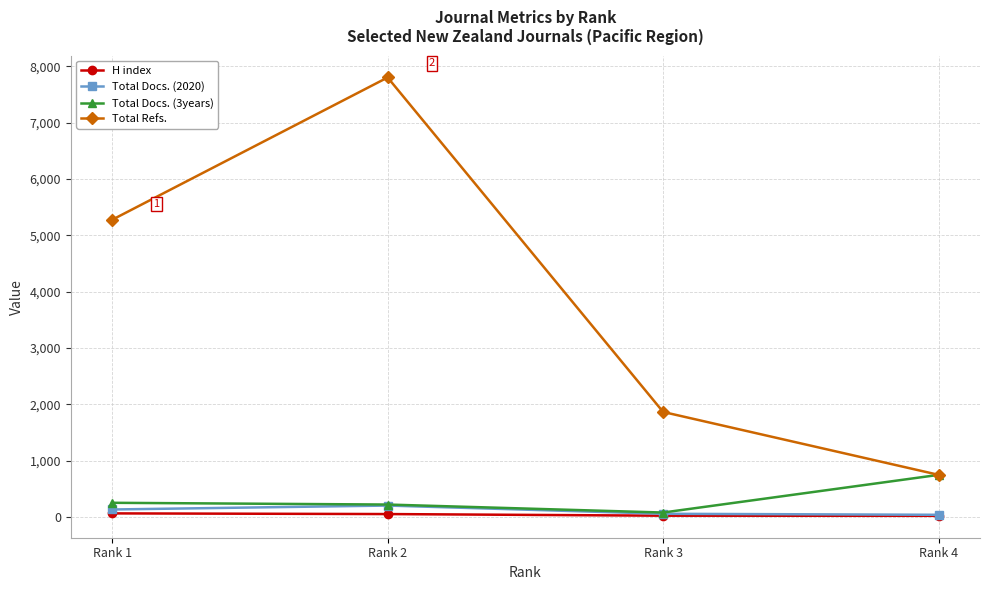

True or false: Total Docs. (2020) and Total Refs. intersect in this chart.

False